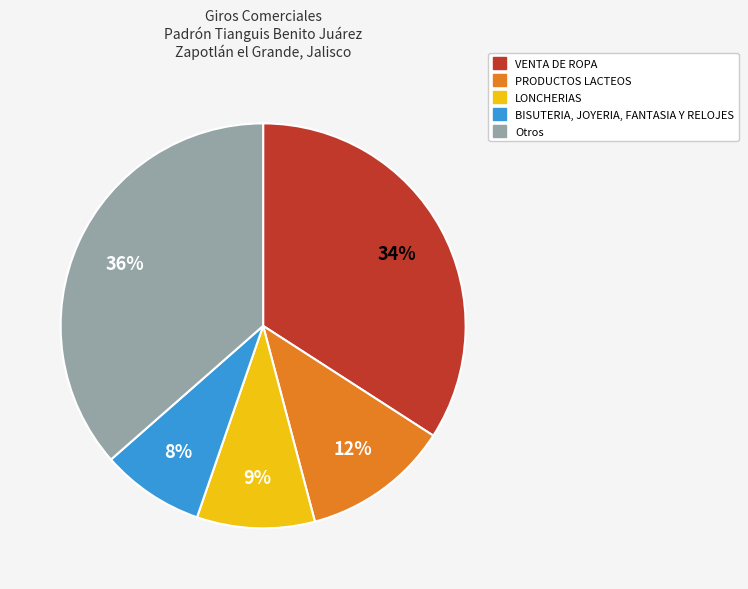

Does any single category account for the majority?

No